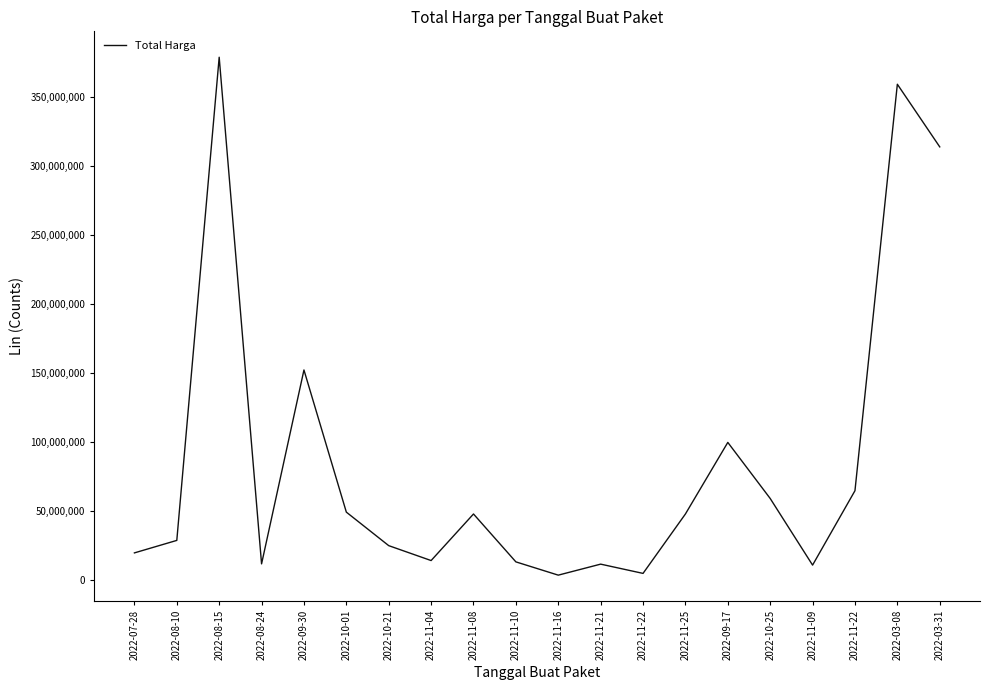

How many lines are shown in the chart?

1